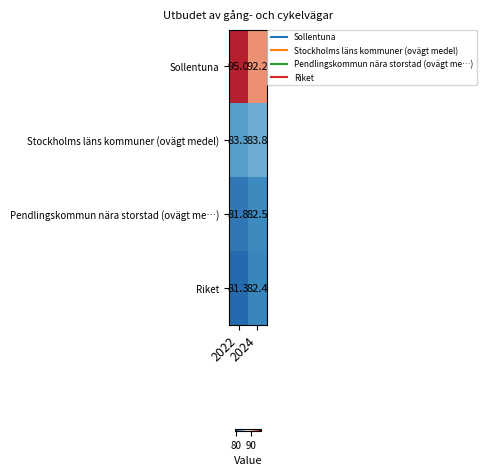

What is the minimum value shown in the chart?

81.3